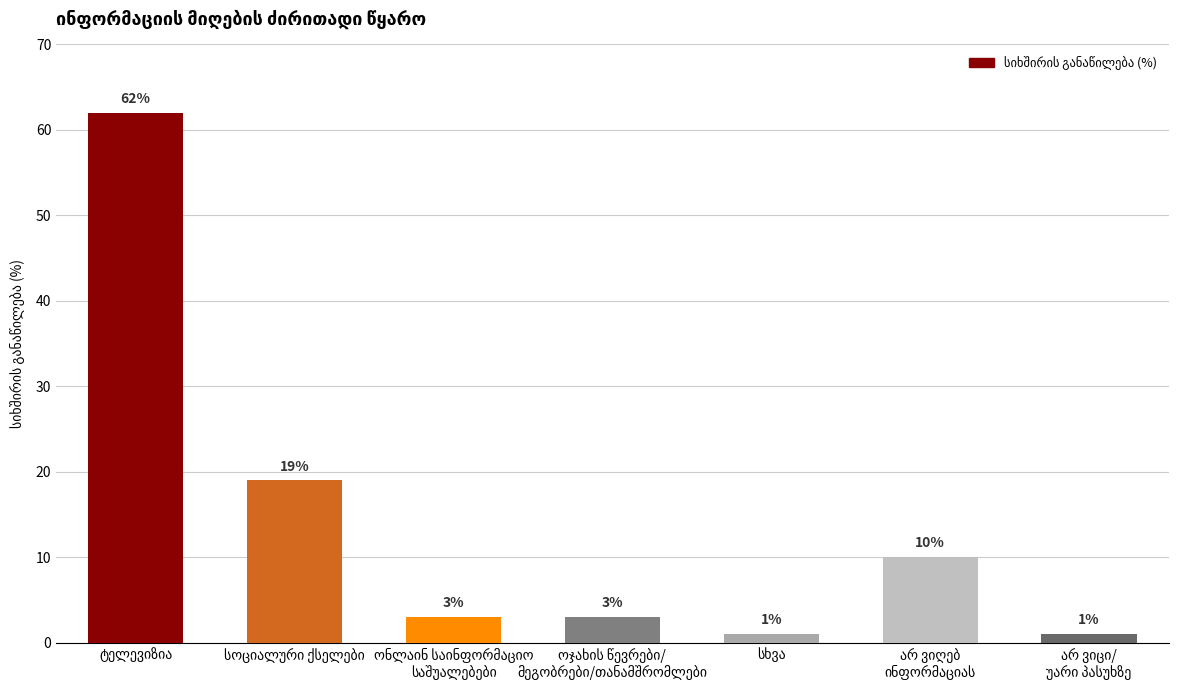

What is the average value?

14